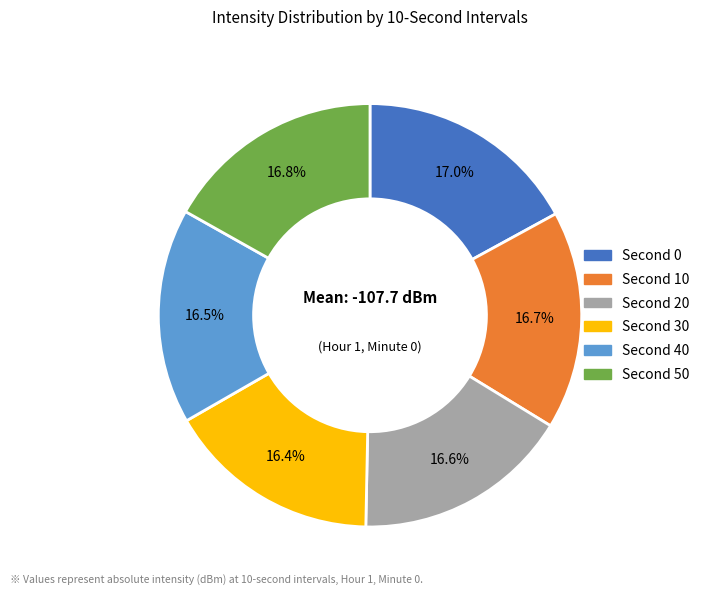

Count the number of slices in the pie.

6